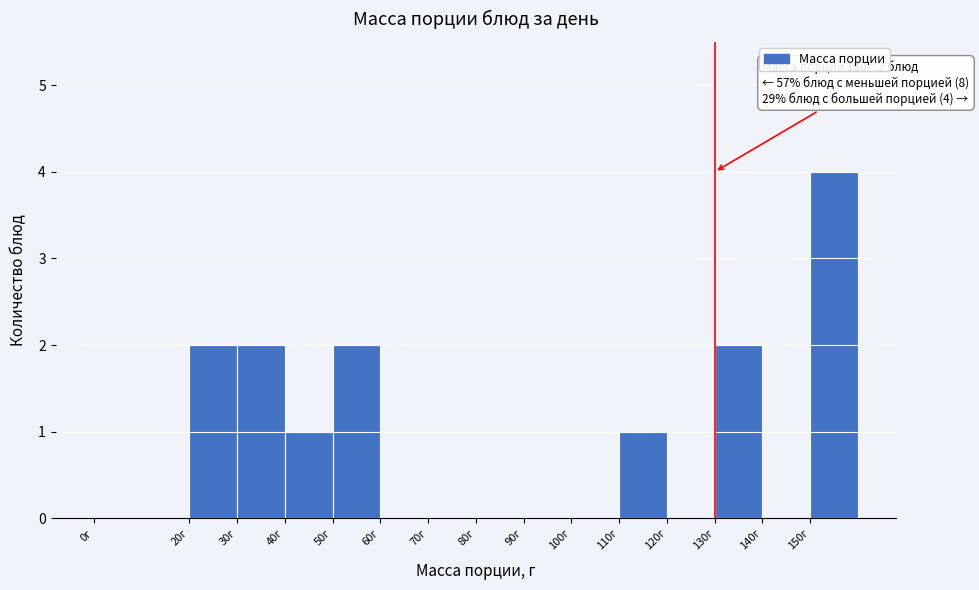

Which range on the x-axis has the tallest bar?

150 to 160